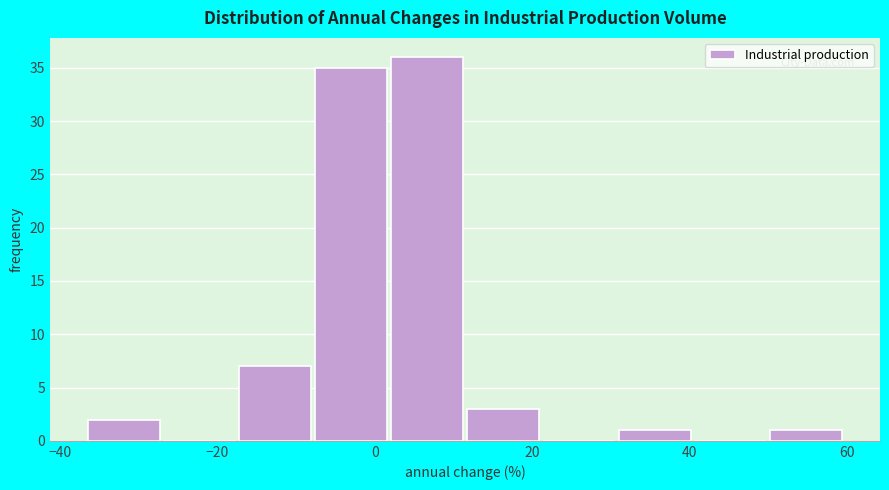

Reading left to right, transcribe this chart: for each bar, give the range it covers on the x-axis and its height. Neither the bar edges nor the heights are printed on the chart, so give them approximately, as read against the axes.

-36 to -26: 2
-26 to -18: 0
-18 to -8: 7
-8 to 2: 35
2 to 12: 36
12 to 22: 3
22 to 30: 0
30 to 40: 1
40 to 50: 0
50 to 60: 1